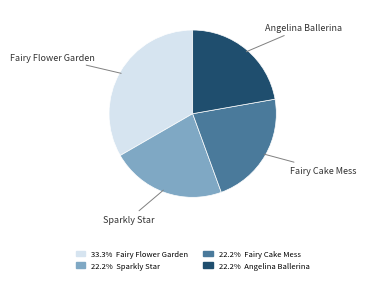

Count the number of slices in the pie.

4